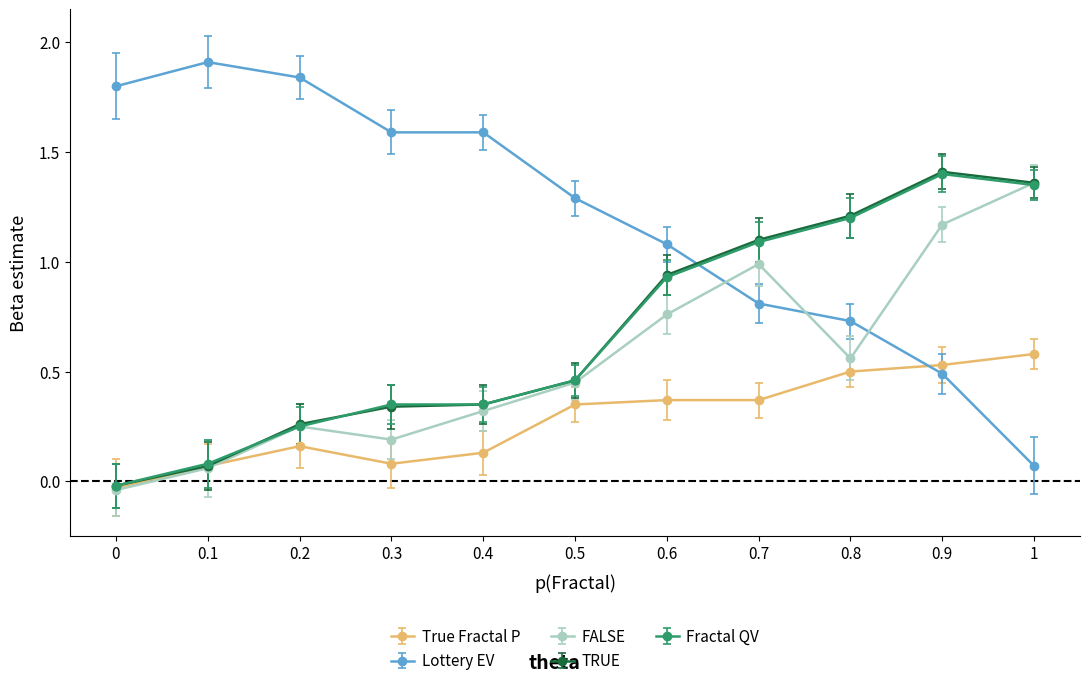

Where do Lottery EV and Fractal QV first cross each other?

0.6 and 0.7